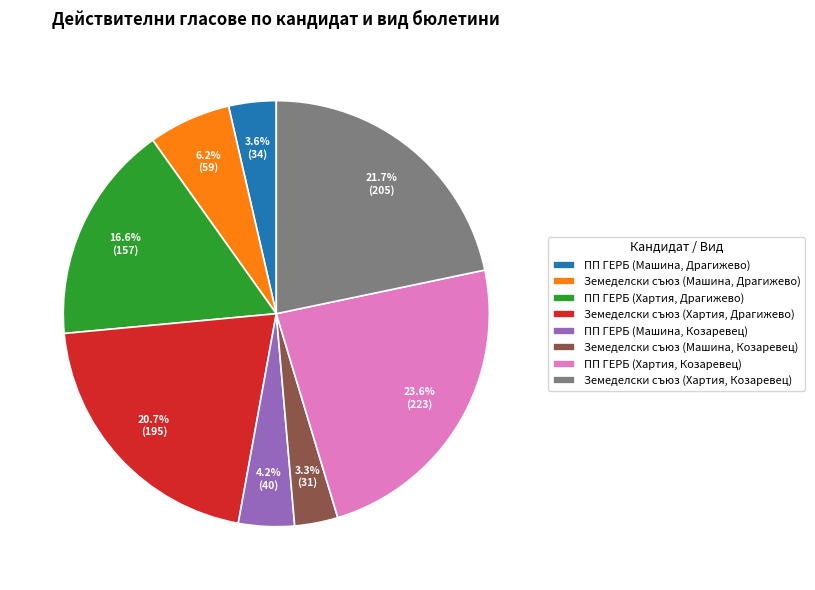

Between Земеделски съюз (Хартия, Козаревец) and Земеделски съюз (Хартия, Драгижево), which is larger?

Земеделски съюз (Хартия, Козаревец)